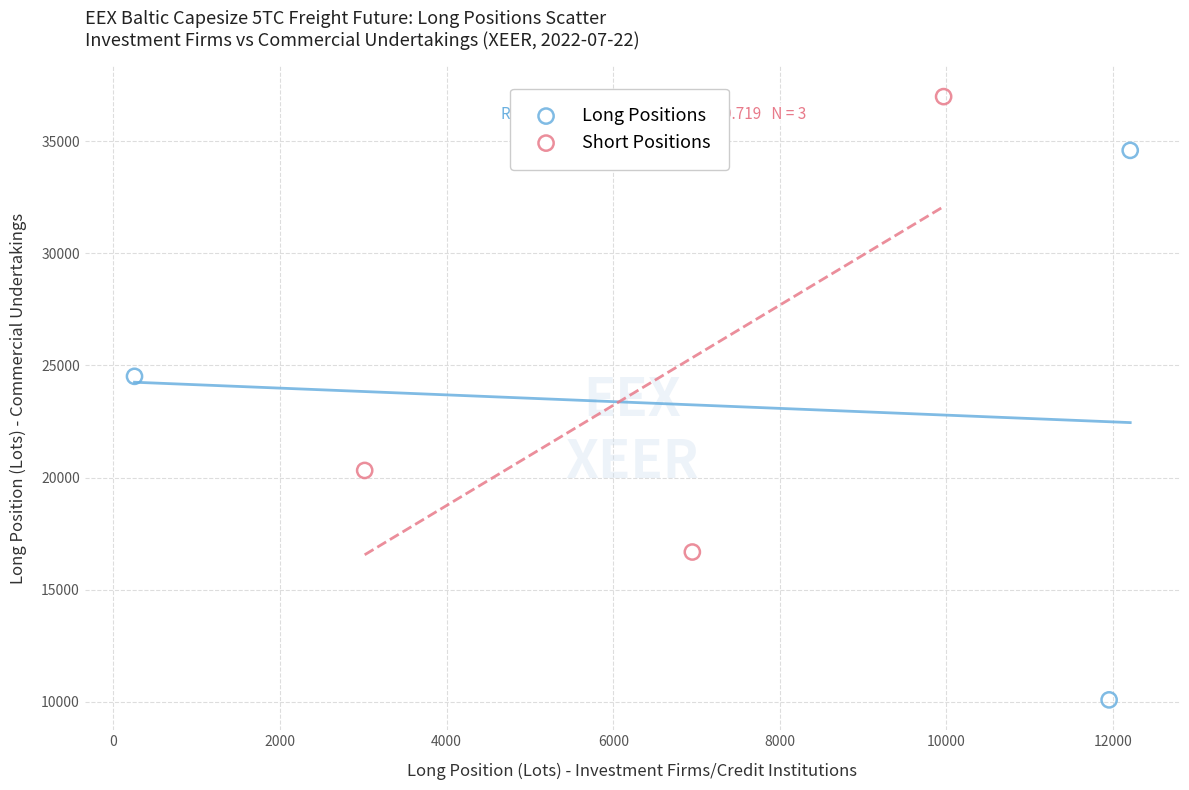

Which series has the largest Y range (max minus min)?

Long Positions